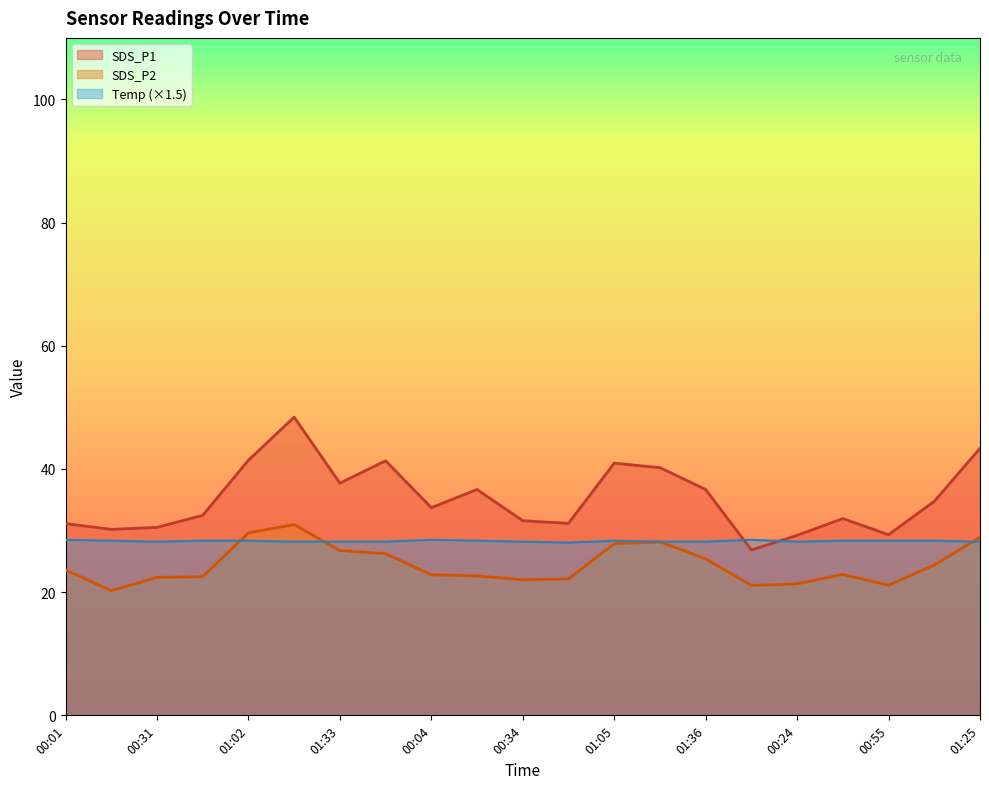

What is the label of the 2nd point from the left?

00:16